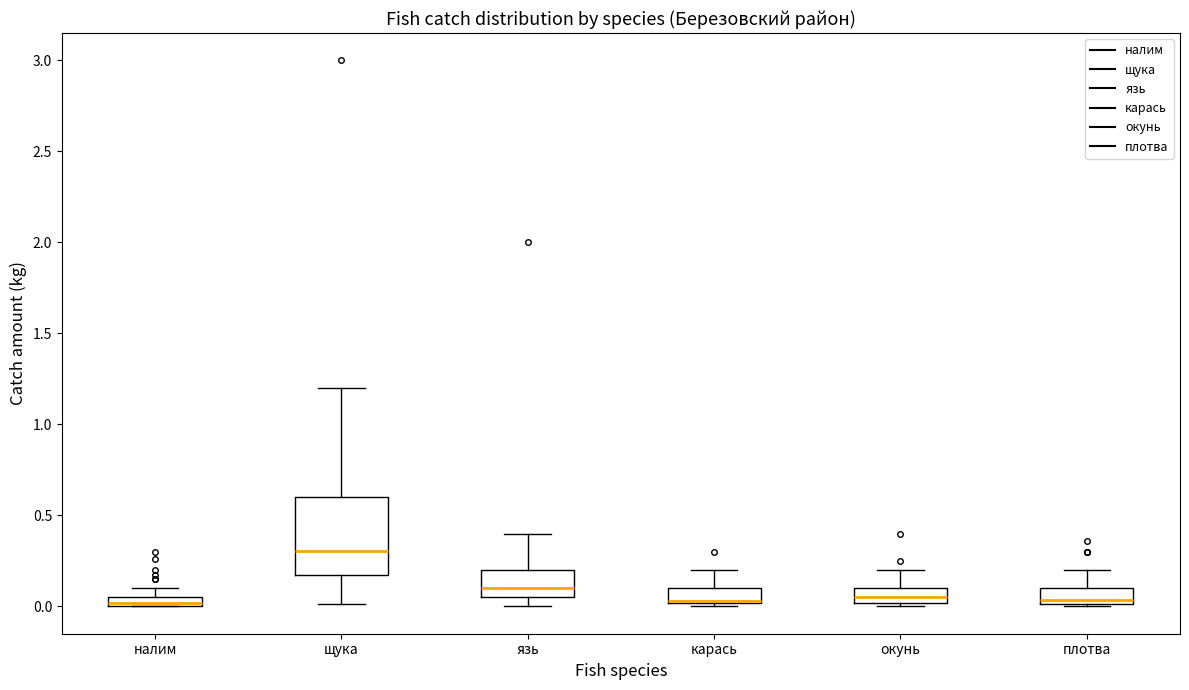

Where does the upper whisker of the box for карась end on the y-axis? The values are not printed on the chart, so give them approximately, as read against the axis.

0.20